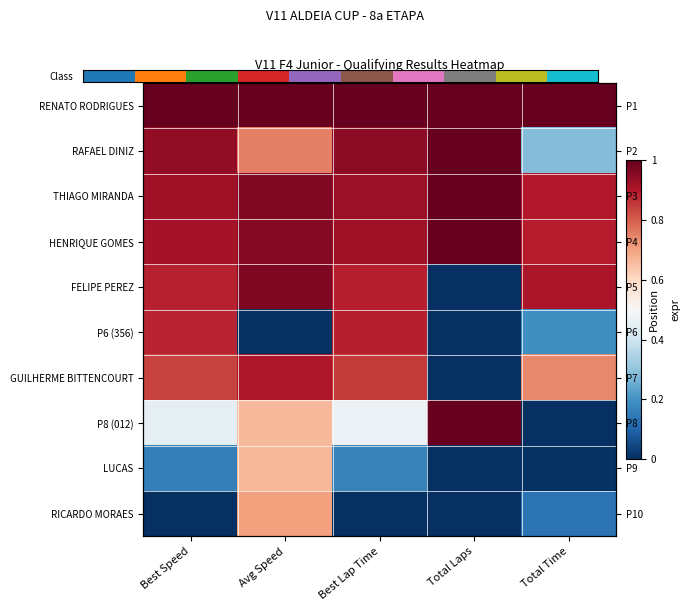

What is the total value across all series at Avg Speed?

7.6